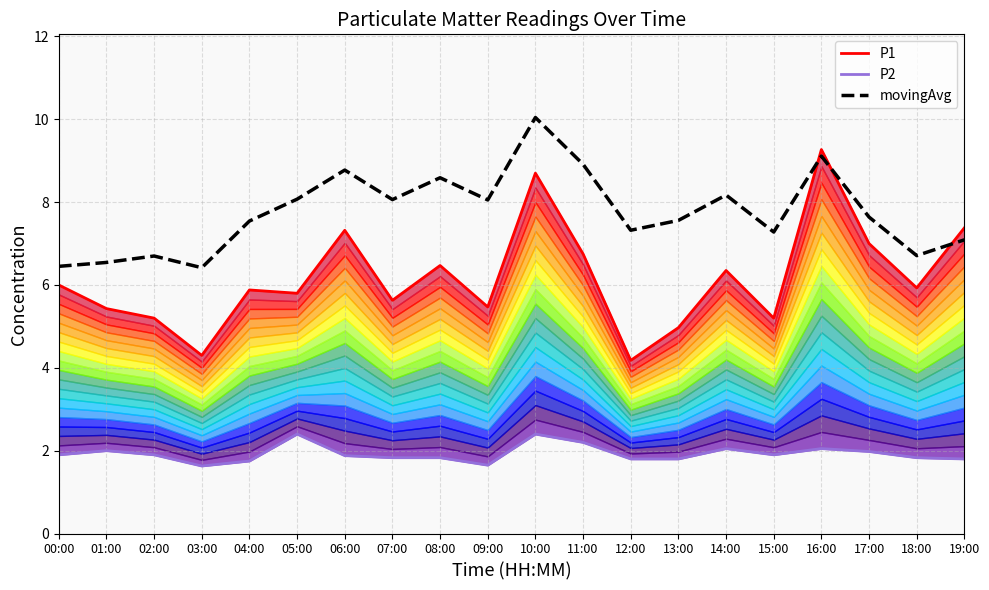

What position from the right is 11:00?

9